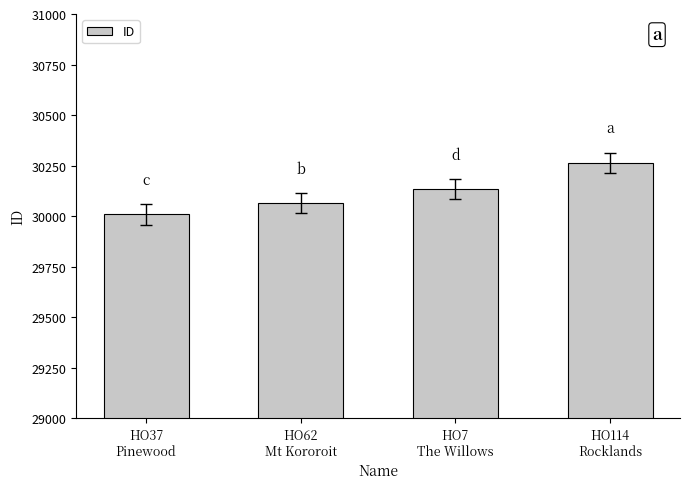

How many data points are less than 30132?

2